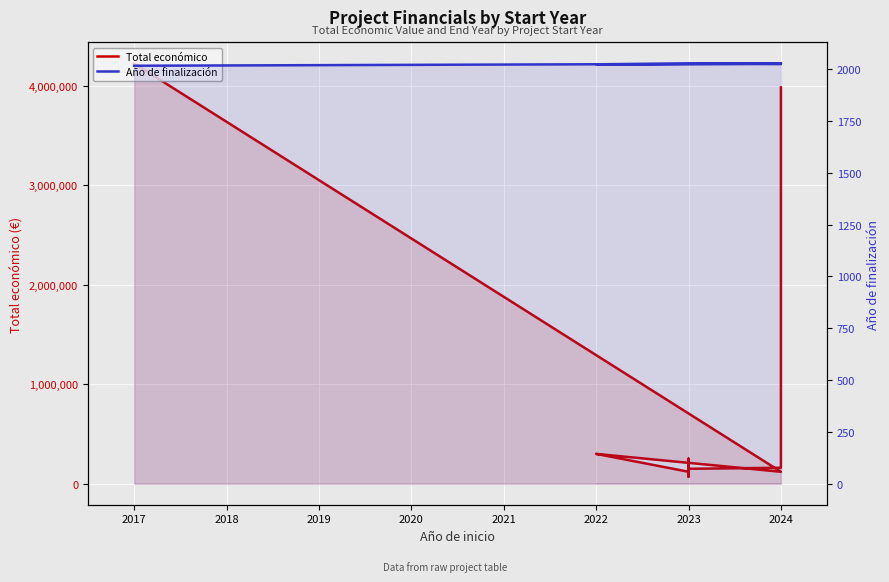

What is the sum of all Año de finalización values?

28353